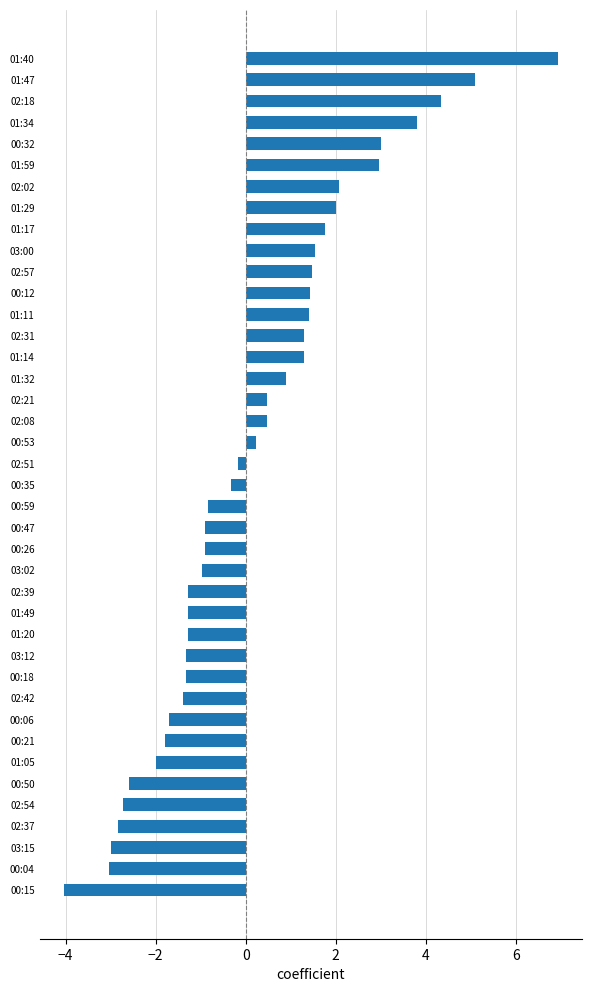

What is the difference between the second highest and second lowest values?

8.1